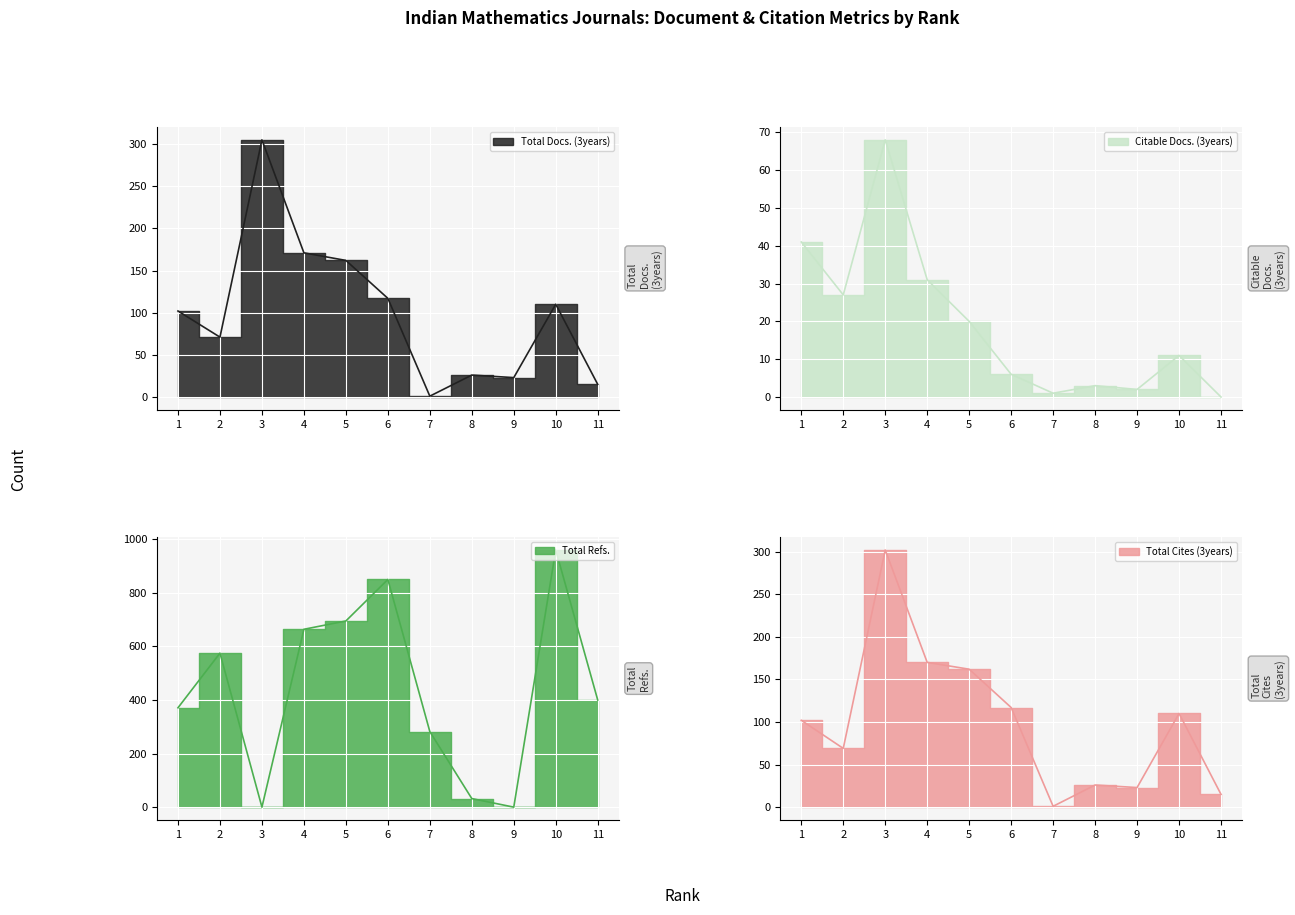

What is the value of the Total Docs. (3years) point at the 6th from the left?

117